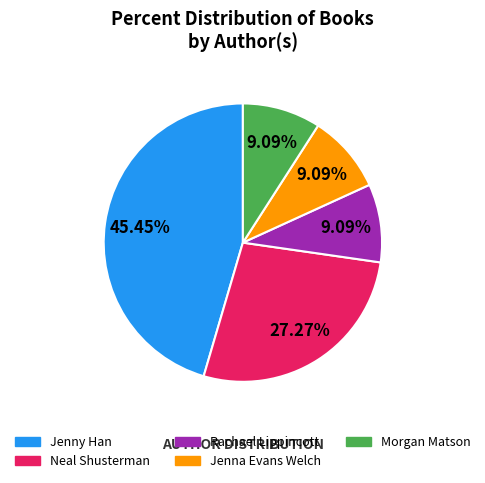

Do Morgan Matson and Jenna Evans Welch together represent more than half of the pie?

No